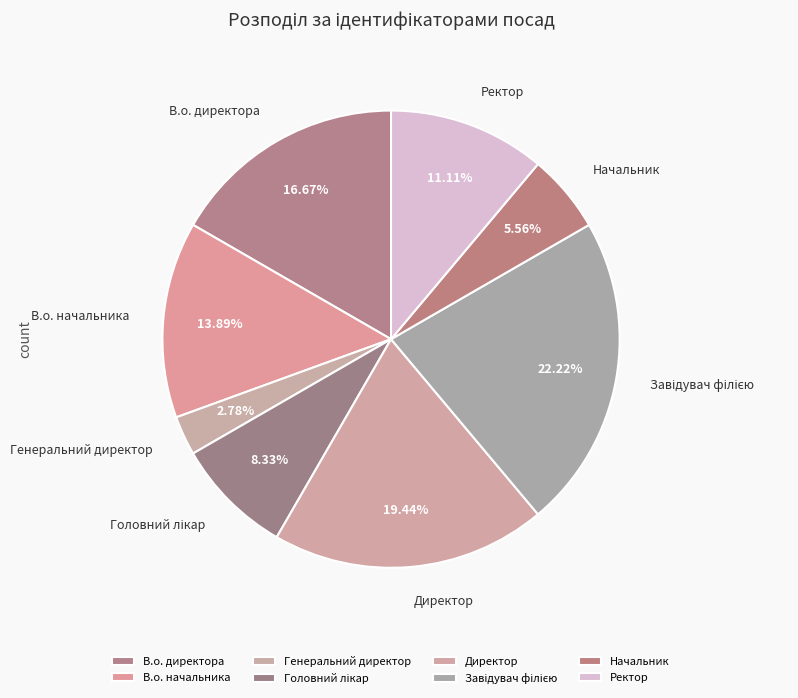

To the nearest percent, what is the difference between the Директор and Ректор slice percentages?

8%